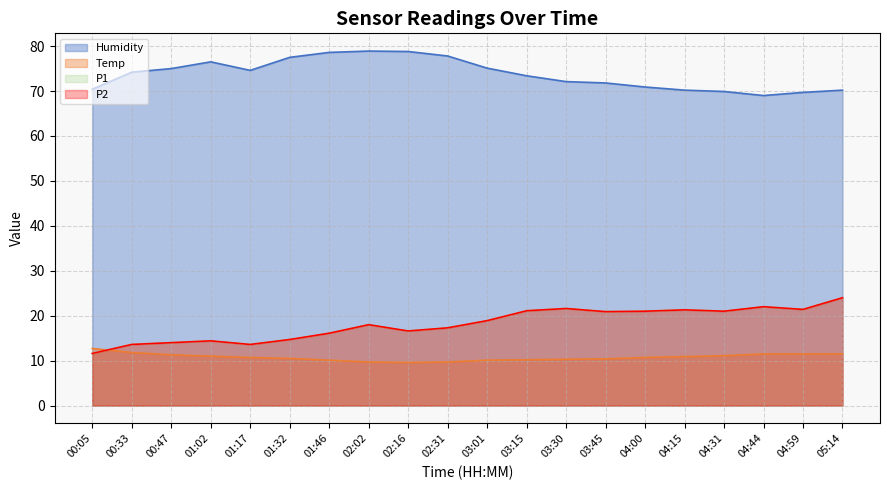

How many values in the Humidity series are below 74?

10